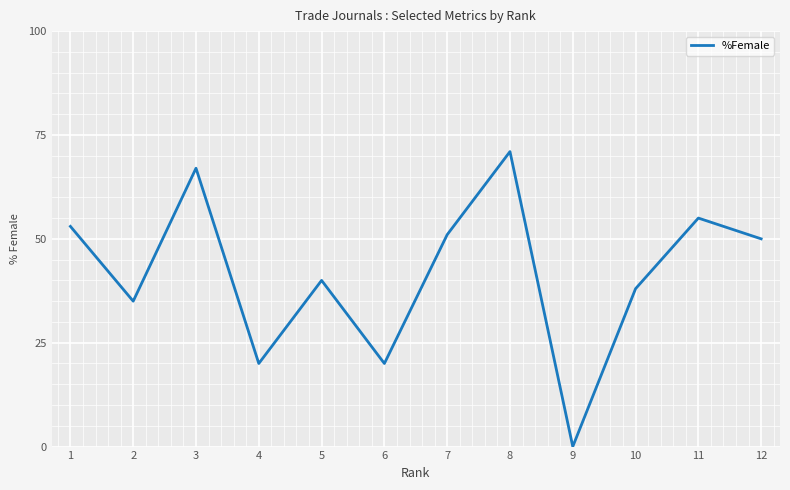

The chart shows a value of 23 at 10. True or false?

False